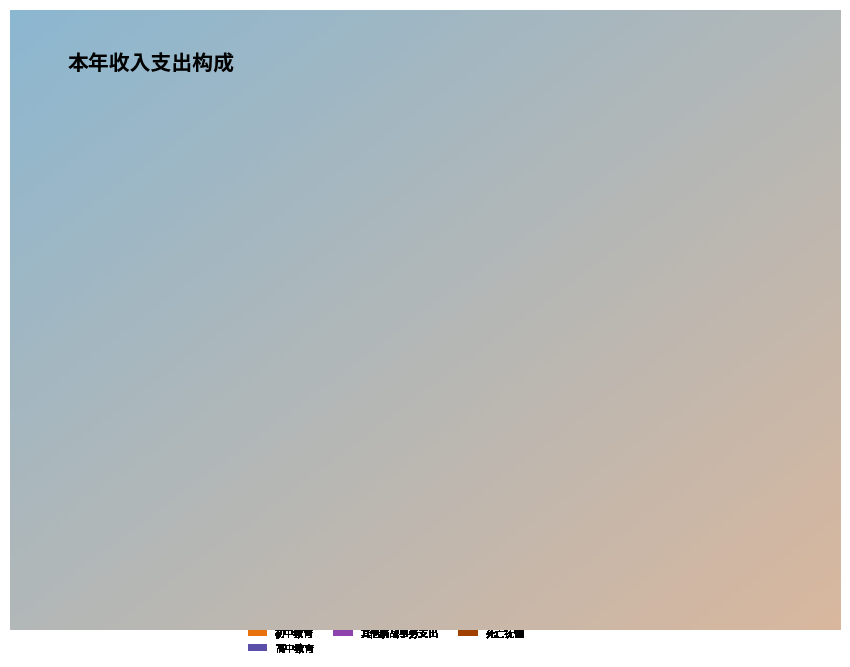

True or false: 学前教育 accounts for 14% of the total.

False